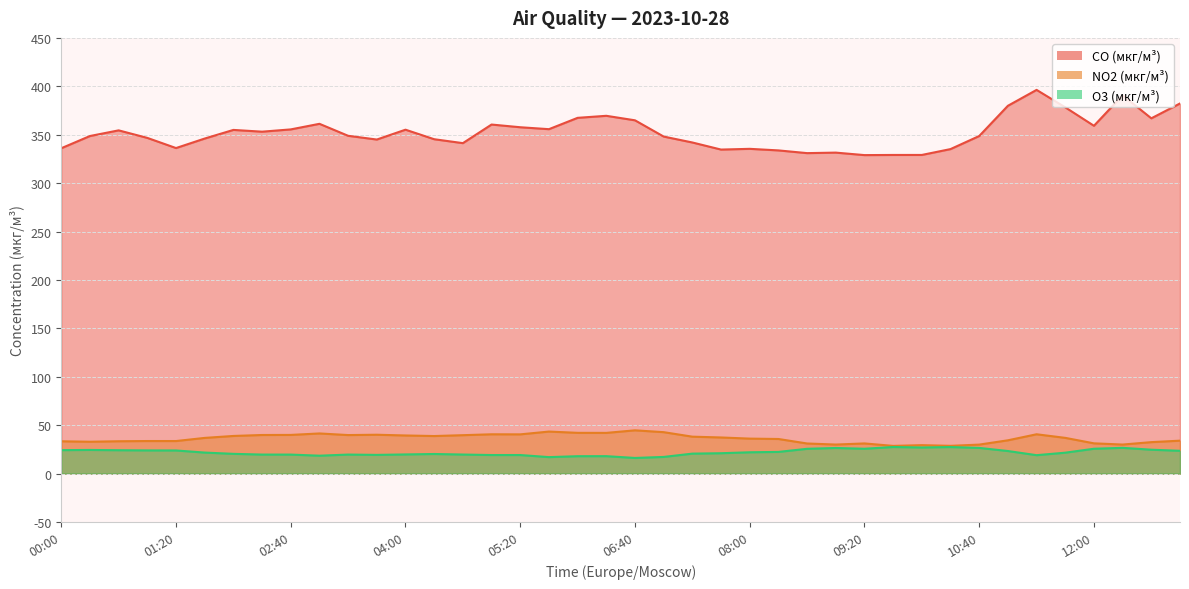

Read the CO (мкг/м³) value at 04:00.

355.2